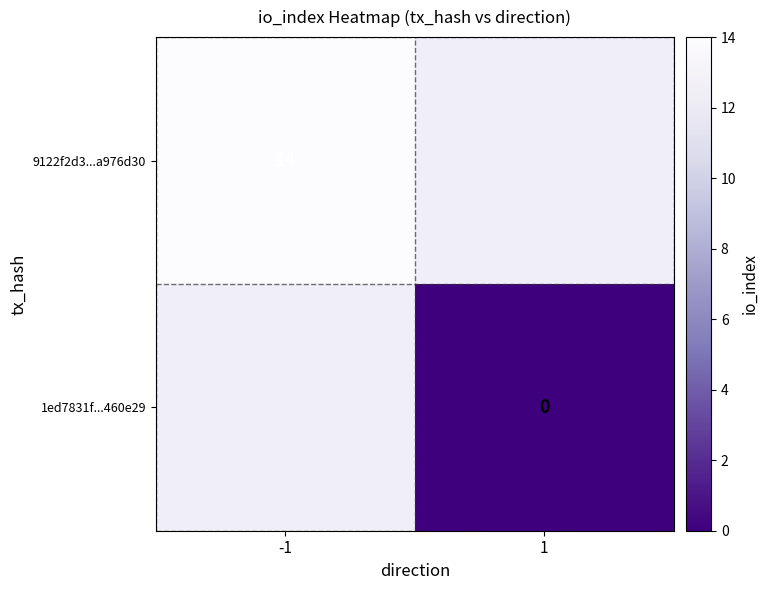

Is it true that 9122f2d3...a976d30 equals 7.2 at -1?

False